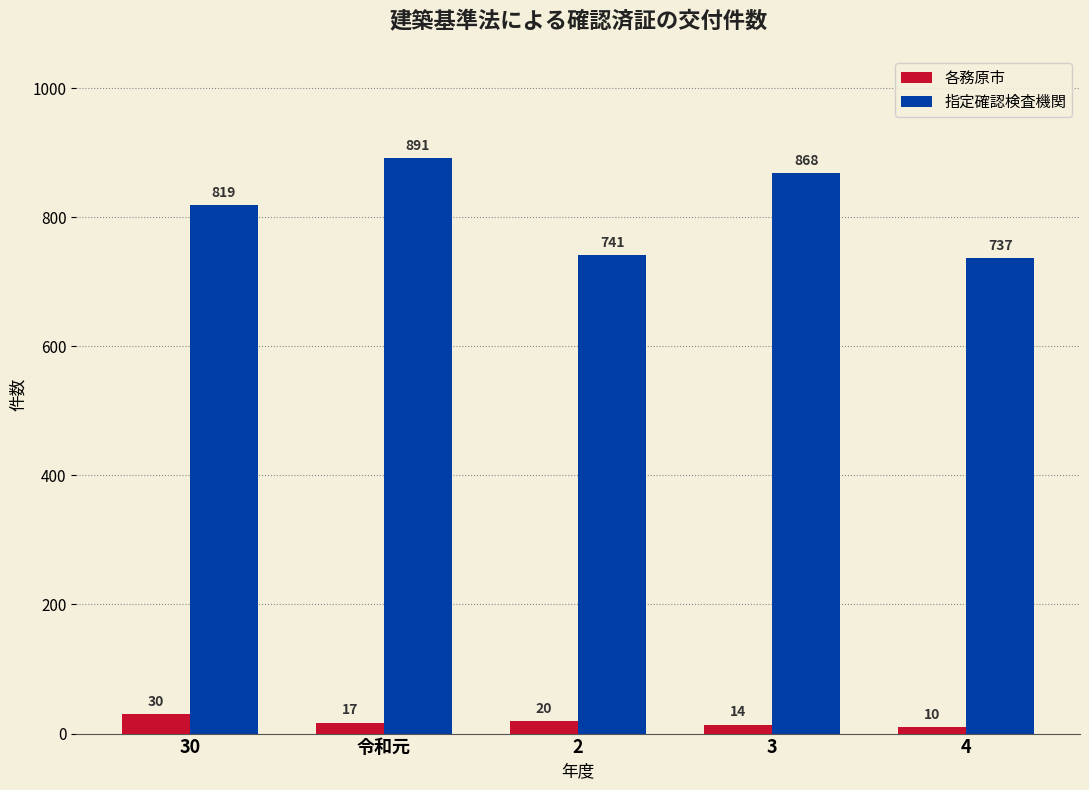

At how many categories does at least one series exceed 539?

5